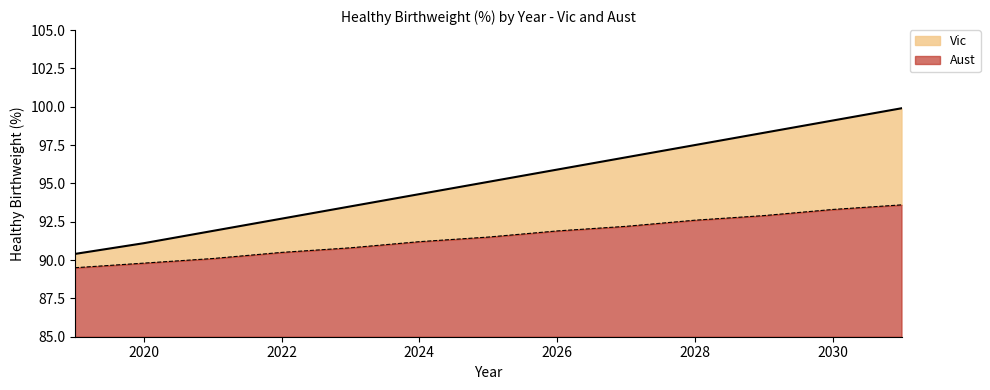

What is the average value of the Vic series?

95.1